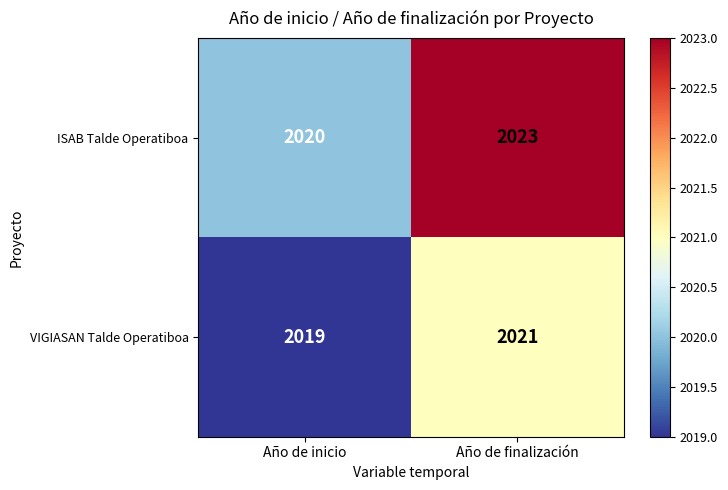

What value does the ISAB Talde Operatiboa series have at Año de inicio?

2020